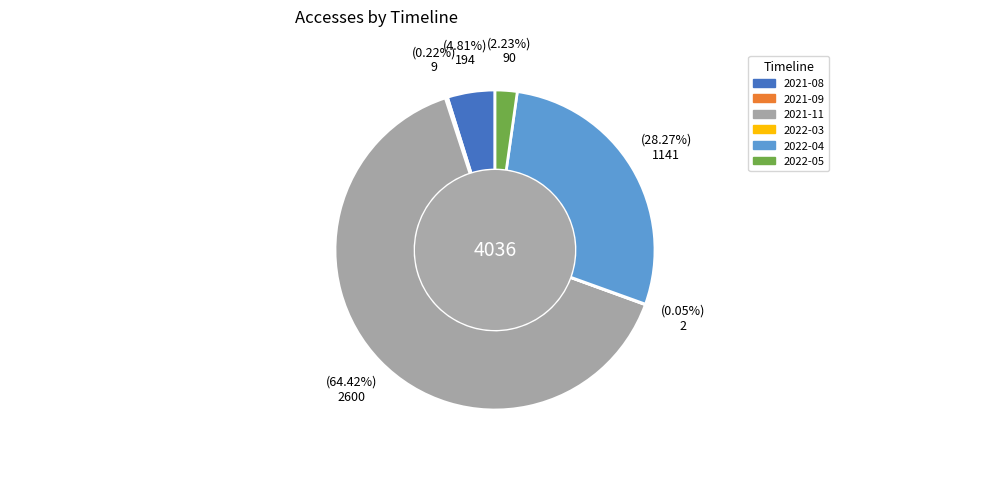

Which slice represents more than half of the pie?

2021-11